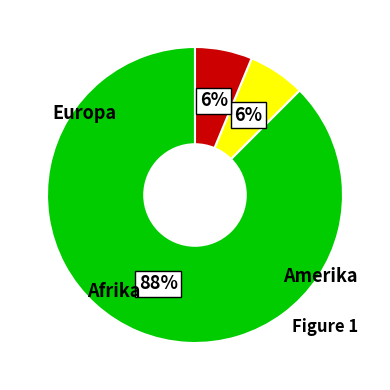

Is there a majority slice in this chart?

Yes